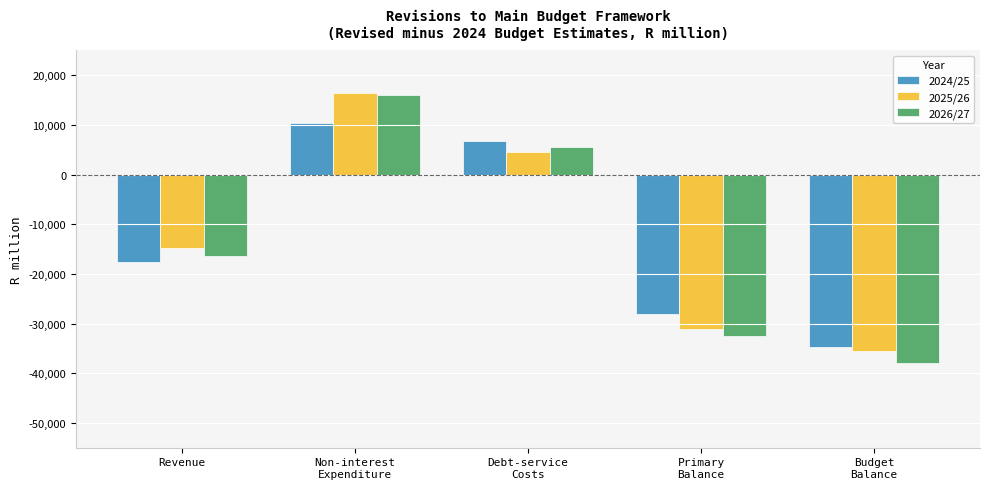

Reading right to left, list all the values displayed in this chart.

2024/25: Budget
Balance=-34687.5	Primary
Balance=-28016.1	Debt-service
Costs=6671.4	Non-interest
Expenditure=10364.1	Revenue=-17652.0
2025/26: Budget
Balance=-35624.1	Primary
Balance=-31175.3	Debt-service
Costs=4448.8	Non-interest
Expenditure=16389.0	Revenue=-14786.4
2026/27: Budget
Balance=-37950.2	Primary
Balance=-32447.7	Debt-service
Costs=5502.5	Non-interest
Expenditure=16021.2	Revenue=-16426.4